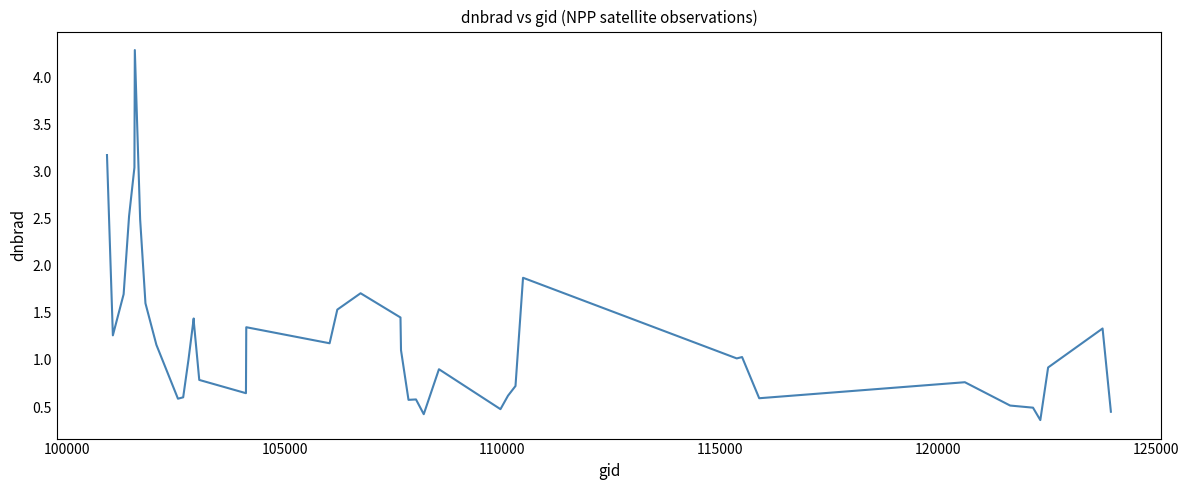

What is the difference between the maximum and minimum values?

3.9